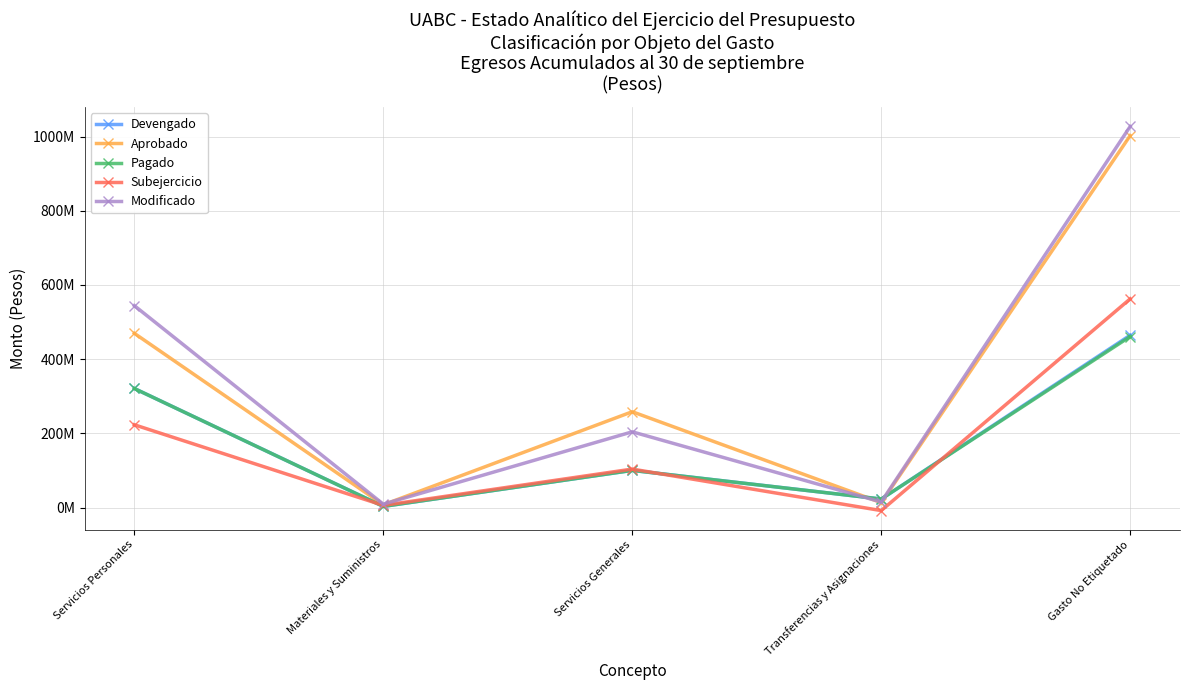

What are all the series names shown in the legend?

Devengado, Aprobado, Pagado, Subejercicio, Modificado